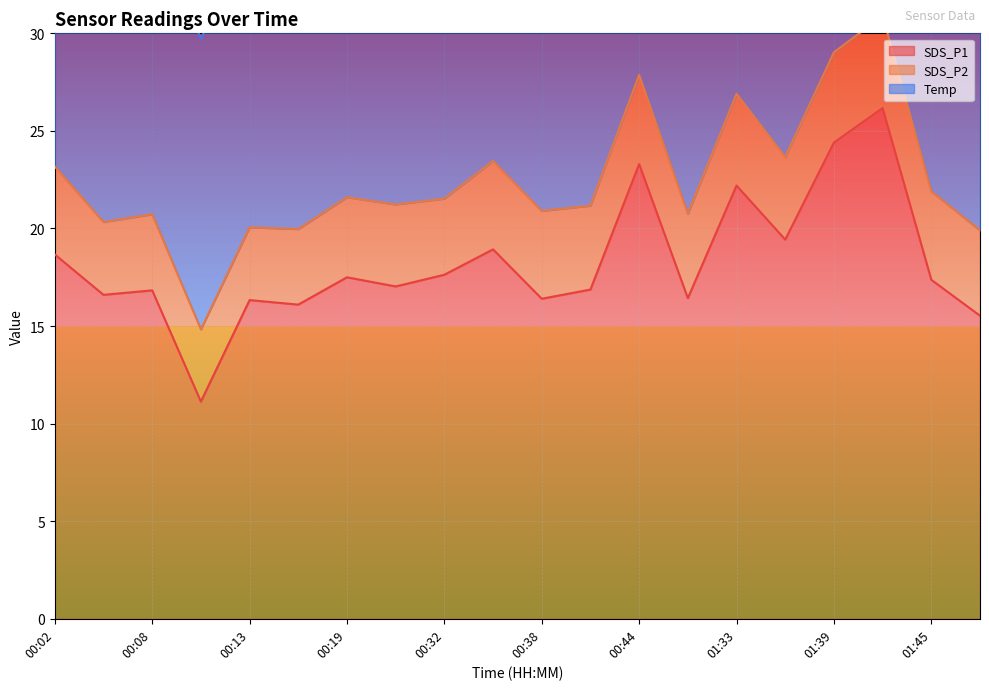

What are all the series names shown in the legend?

SDS_P1, SDS_P2, Temp